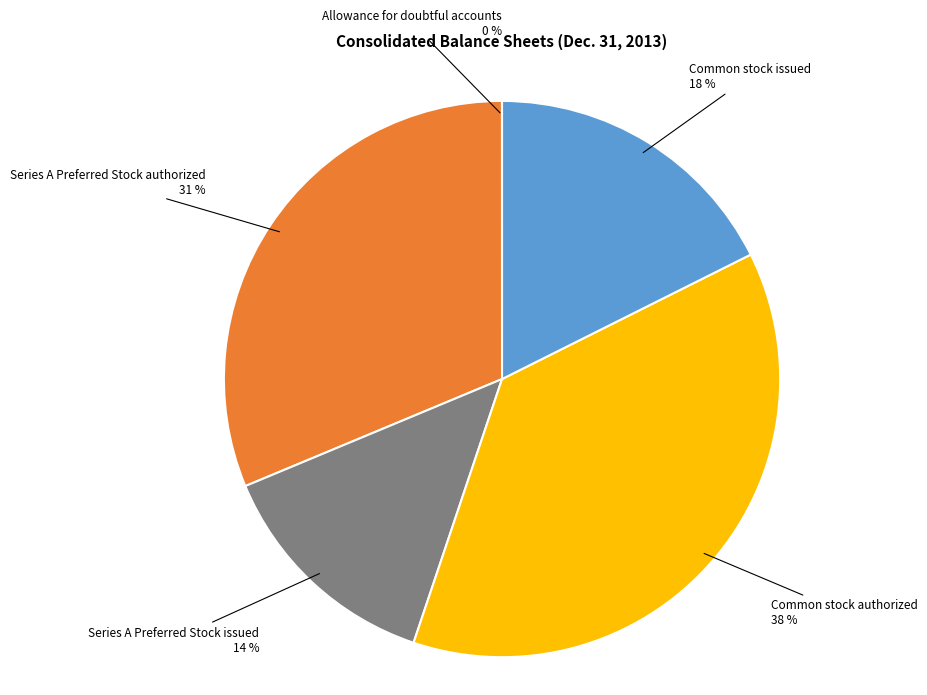

Between Common stock issued and Series A Preferred Stock issued, which is larger?

Common stock issued